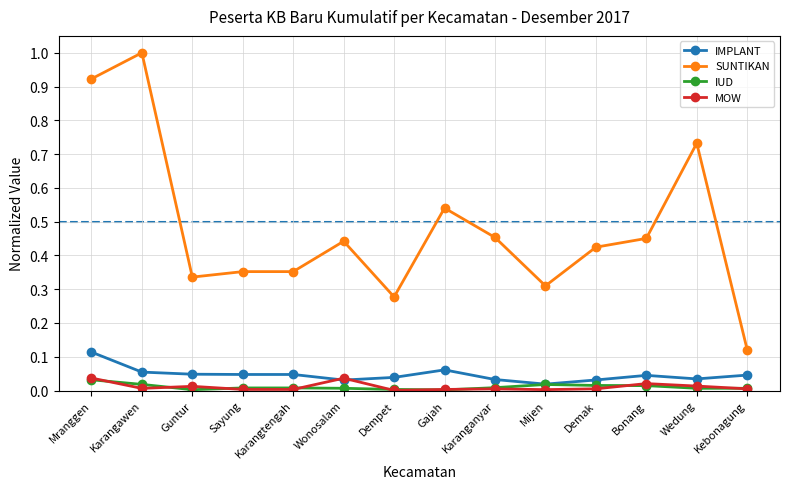

At how many categories does at least one series exceed 0?

14